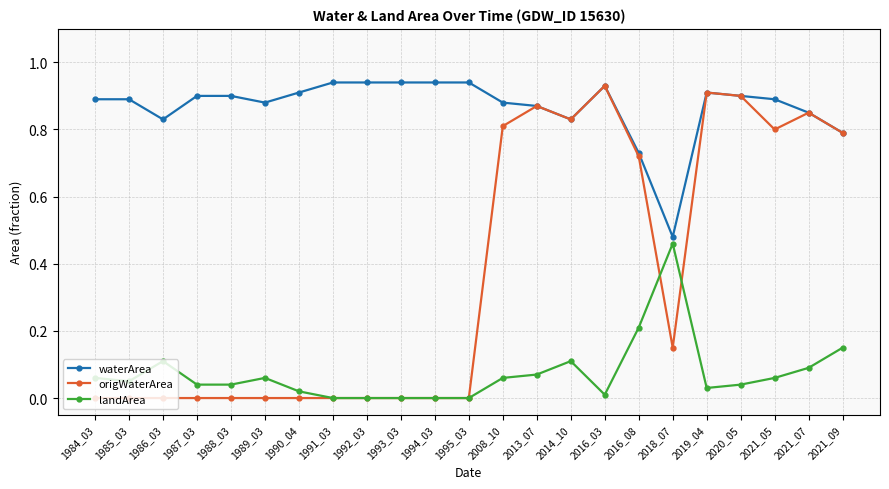

Between 1990_04 and 2016_03, which series saw the biggest shift?

origWaterArea